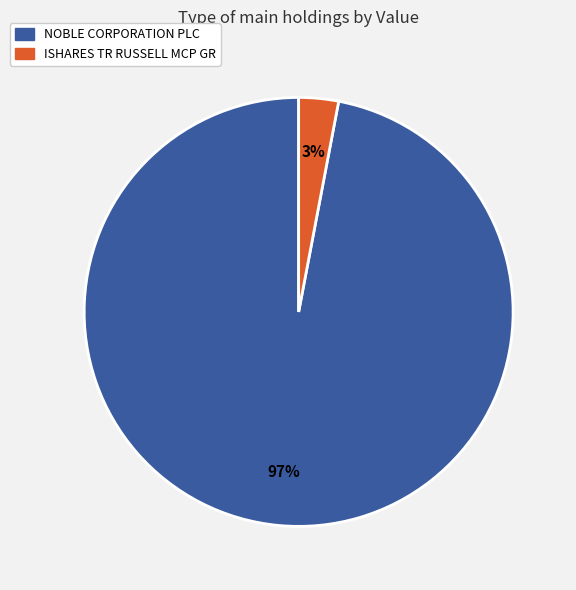

True or false: NOBLE CORPORATION PLC accounts for 86% of the total.

False